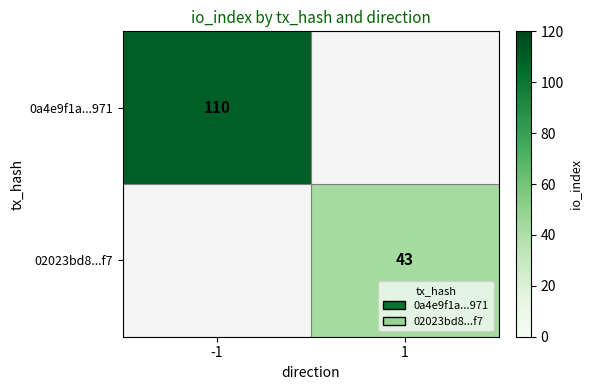

Rank the categories by 02023bd8...f7 value from lowest to highest.

-1, 1